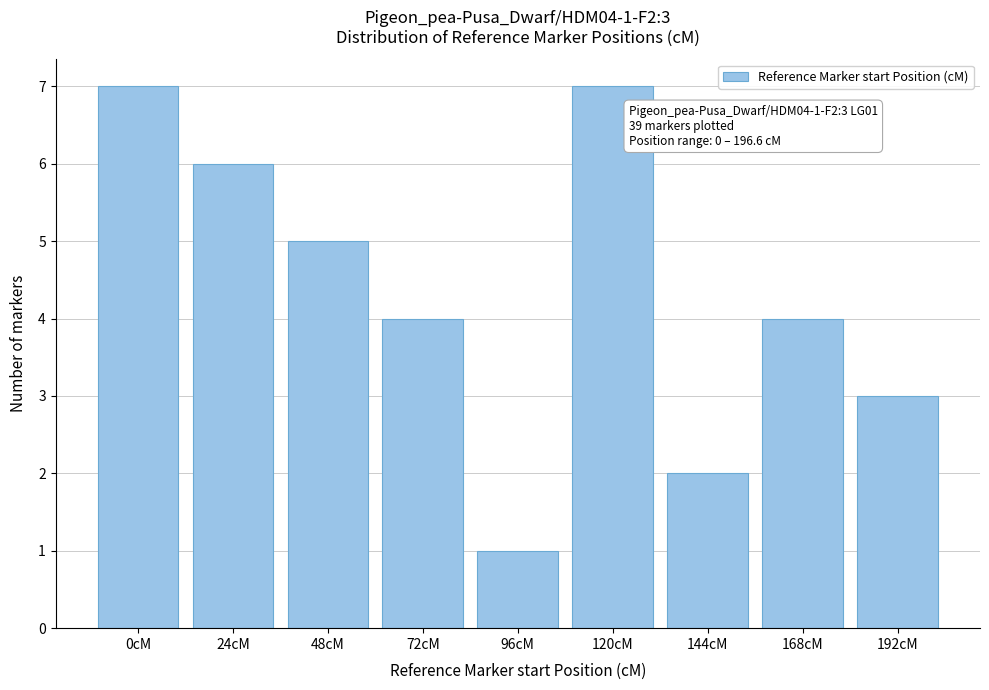

Reading left to right, extract all data points from this chart.

7	6	5	4	1	7	2	4	3